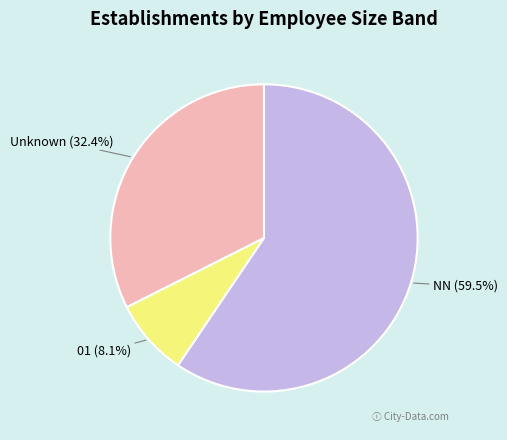

Combined, what portion of the pie is Unknown and 01?

40.5%